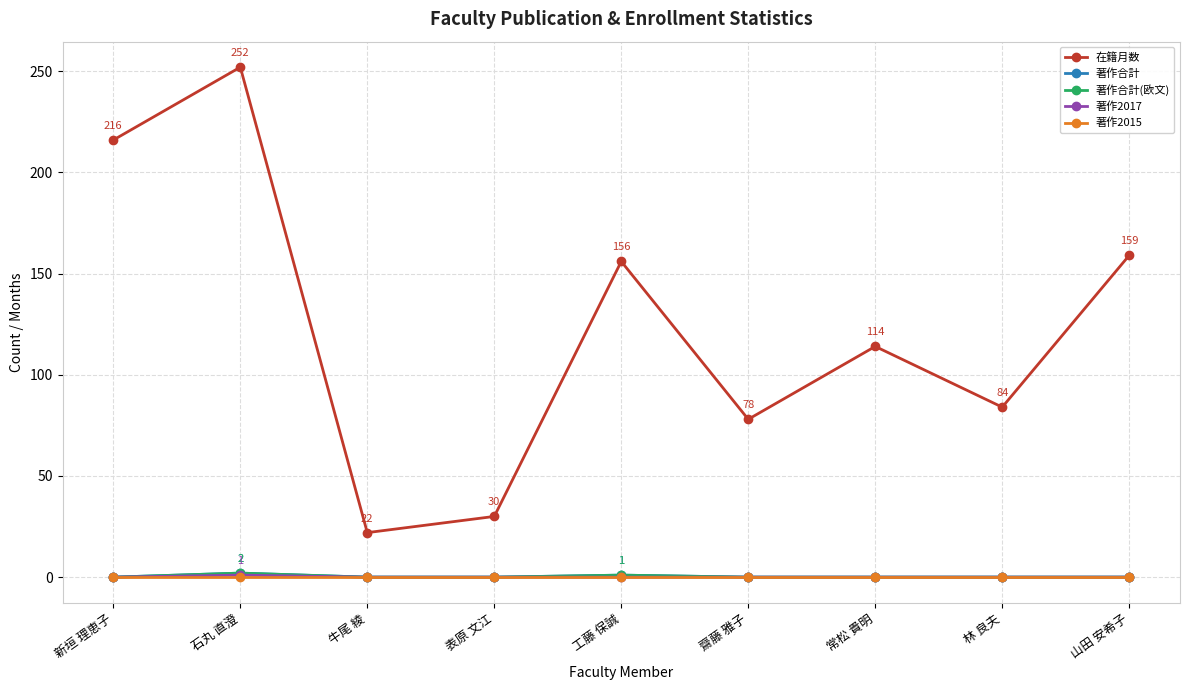

At 工藤 保誠, list the series in order from smallest to largest.

著作2017, 著作2015, 著作合計, 著作合計(欧文), 在籍月数